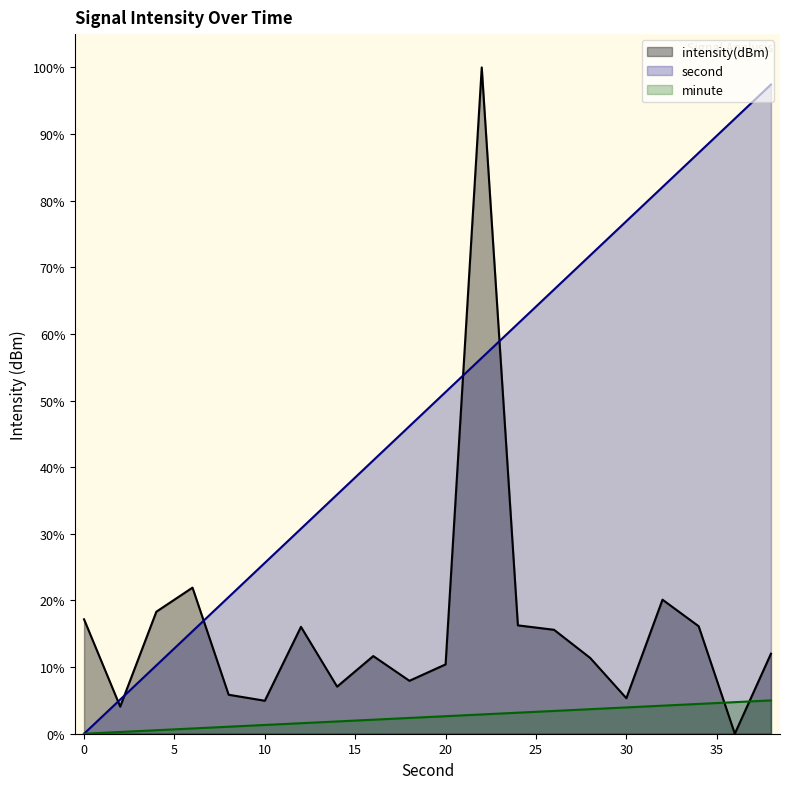

List the labels in order of intensity(dBm) value, largest first.

22, 6, 32, 4, 0, 24, 34, 12, 26, 38, 16, 28, 20, 18, 14, 8, 30, 10, 2, 36